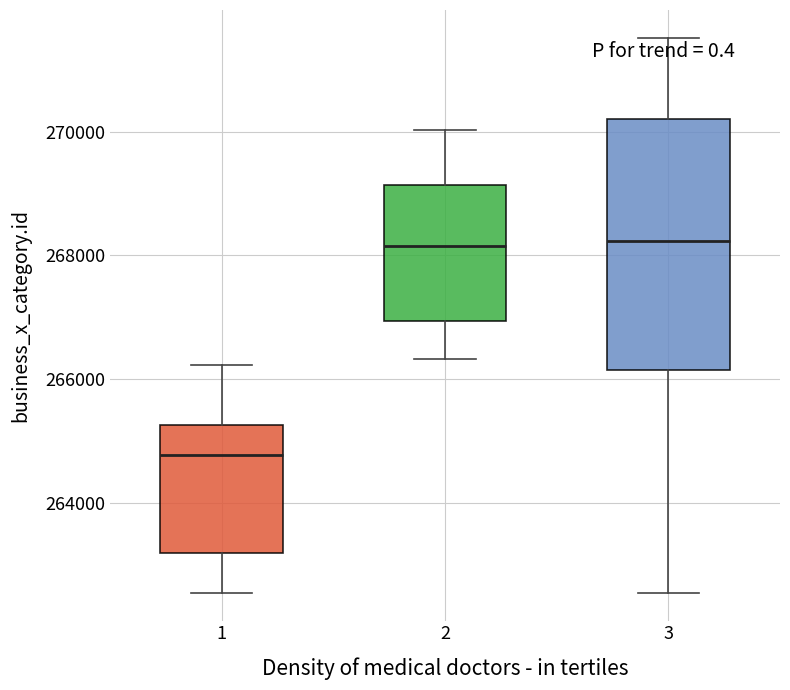

Reading left to right, read every box against the y-axis: the position of its median line, the range the box covers, and the ends of its whiskers. The values are not printed on the chart, so give them approximately, as read against the axis.

1: median 264800, box 263200 to 265200, whiskers 262600 to 266200
2: median 268200, box 267000 to 269200, whiskers 266400 to 270000
3: median 268200, box 266200 to 270200, whiskers 262600 to 271600